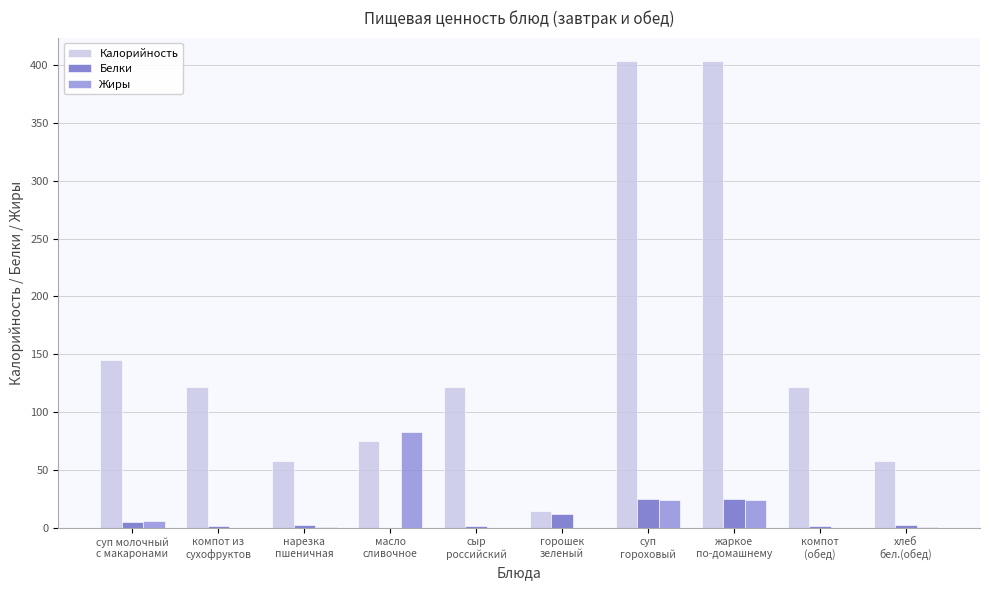

Which series has the largest total across all categories?

Калорийность